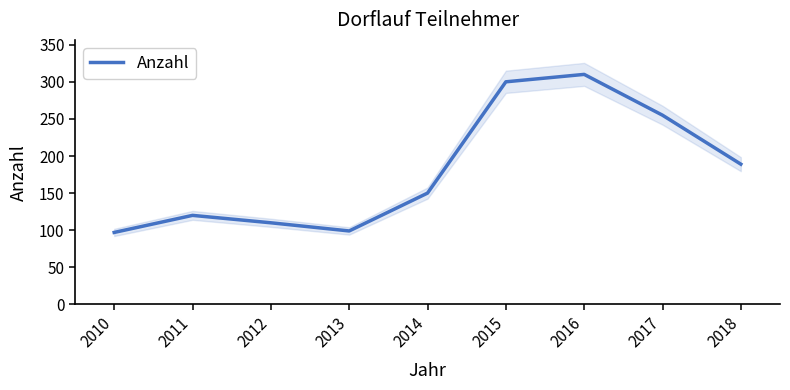

At which label is the value closest to 203?

2018